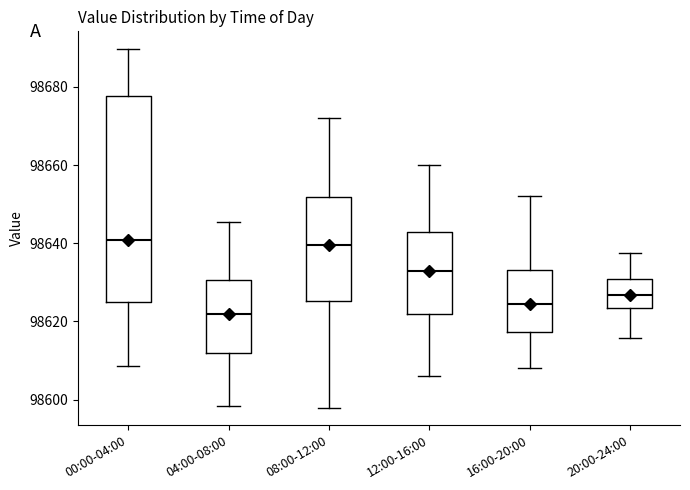

Reading left to right, transcribe this box plot: for each box, give where its median line is, the range the box spans, and where its two whiskers end, as read against the y-axis. The values are not printed on the chart, so give them approximately, as read against the axis.

00:00-04:00: median 98640, box 98626 to 98678, whiskers 98608 to 98690
04:00-08:00: median 98622, box 98612 to 98630, whiskers 98598 to 98646
08:00-12:00: median 98640, box 98626 to 98652, whiskers 98598 to 98672
12:00-16:00: median 98632, box 98622 to 98642, whiskers 98606 to 98660
16:00-20:00: median 98624, box 98618 to 98634, whiskers 98608 to 98652
20:00-24:00: median 98626, box 98624 to 98630, whiskers 98616 to 98638